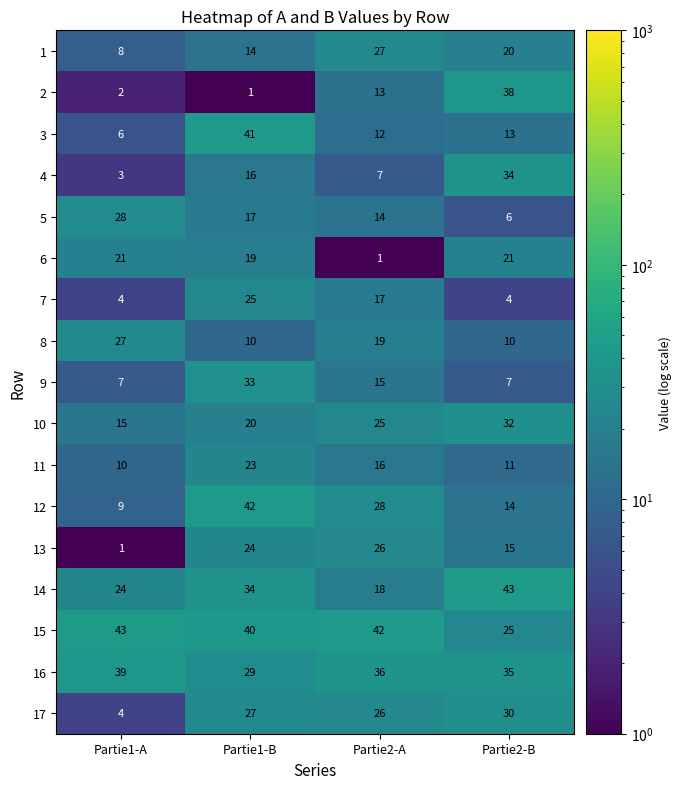

At which label does 12 first exceed 28?

Partie1-B